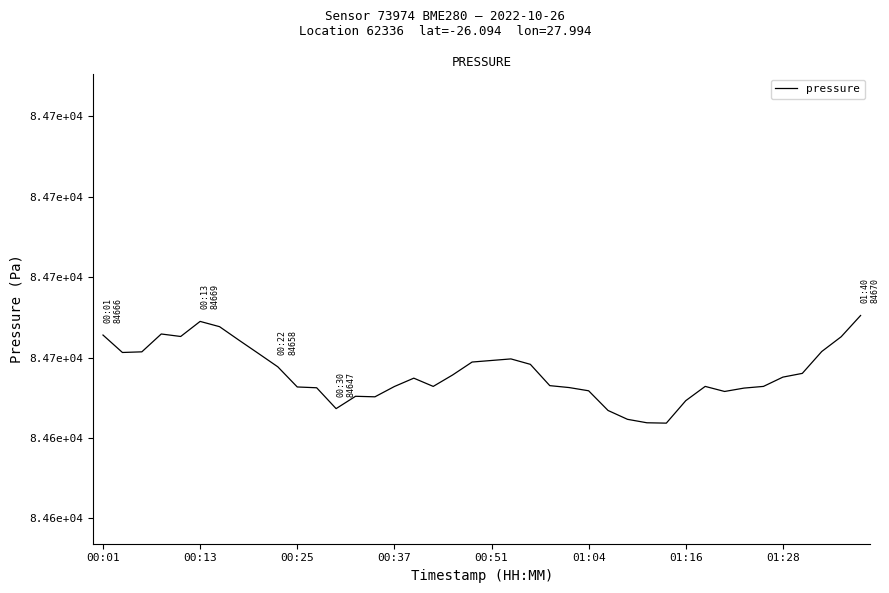

Is this an area chart (filled region under the line)?

No